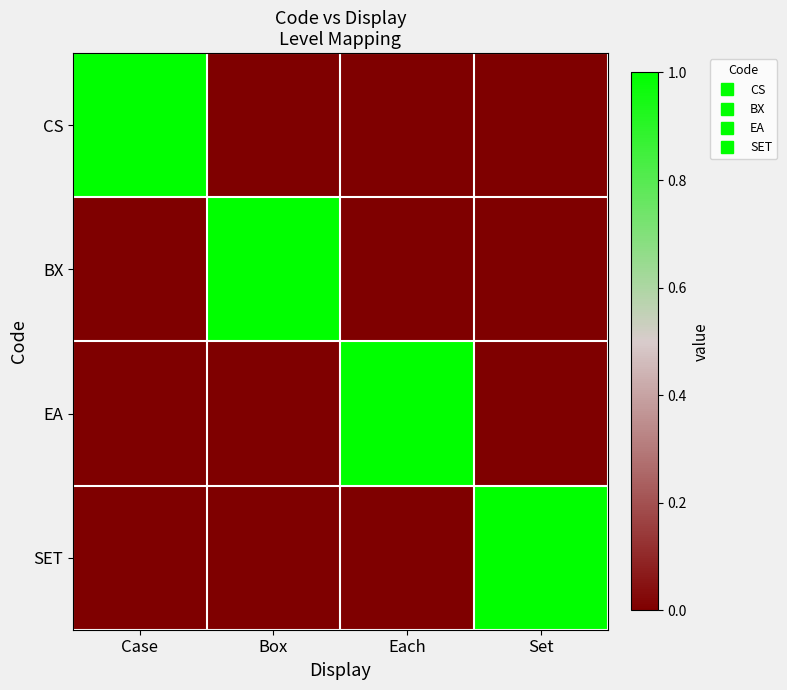

Which series has the widest spread of values?

CS